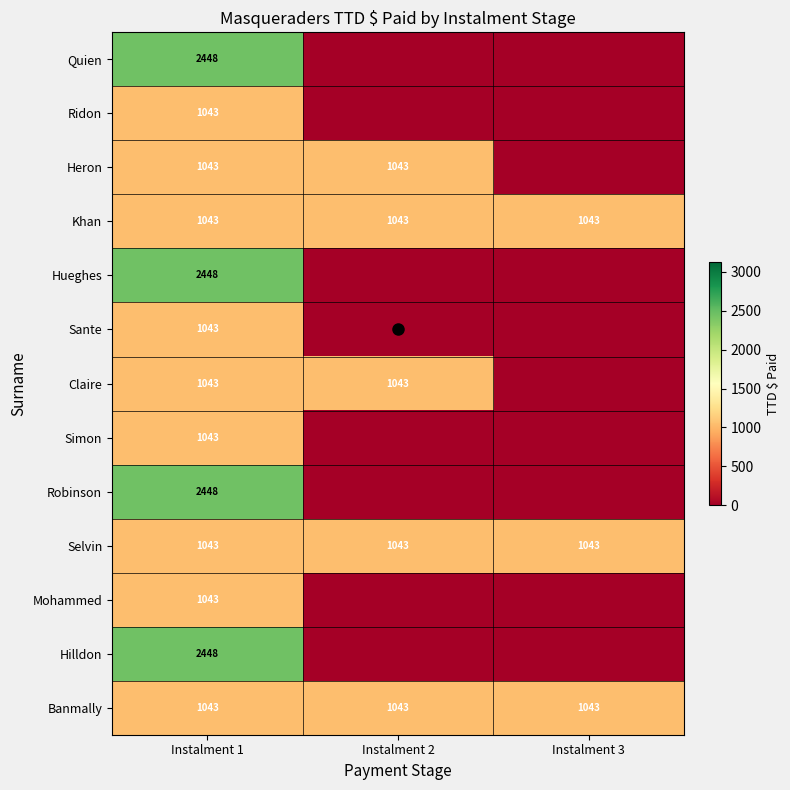

What is the total value across all series at Instalment 3?

3128.0